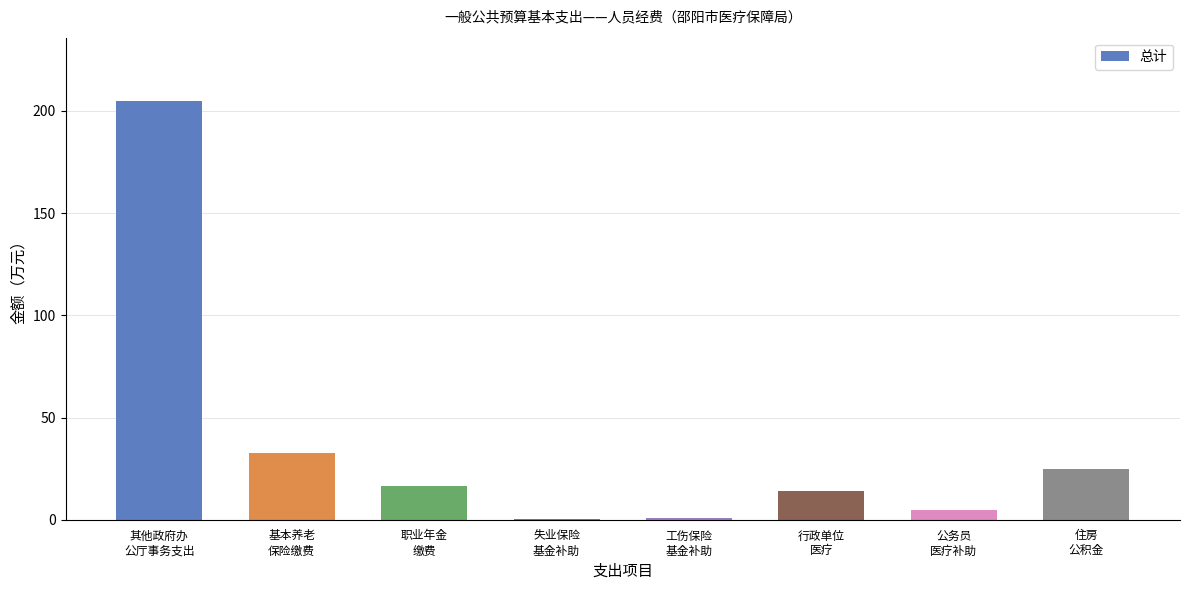

The value at 基本养老
保险缴费 is 32.8. True or false?

True